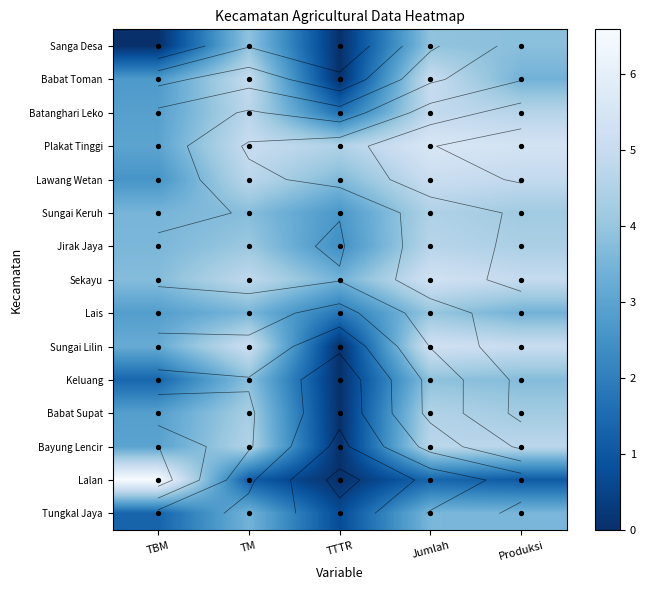

The value of Lais at TBM is 2.8. True or false?

True